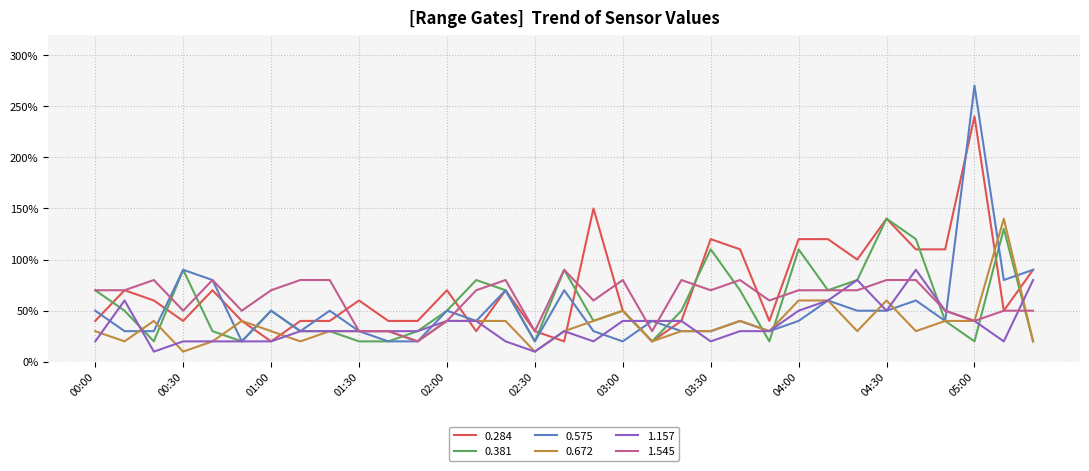

How many interior local peaks does the 0.284 series have?

9